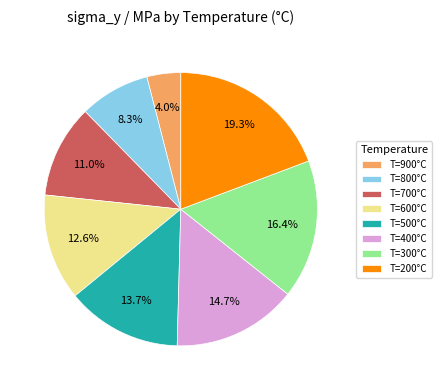

Does T=700°C represent more than half of the total?

No